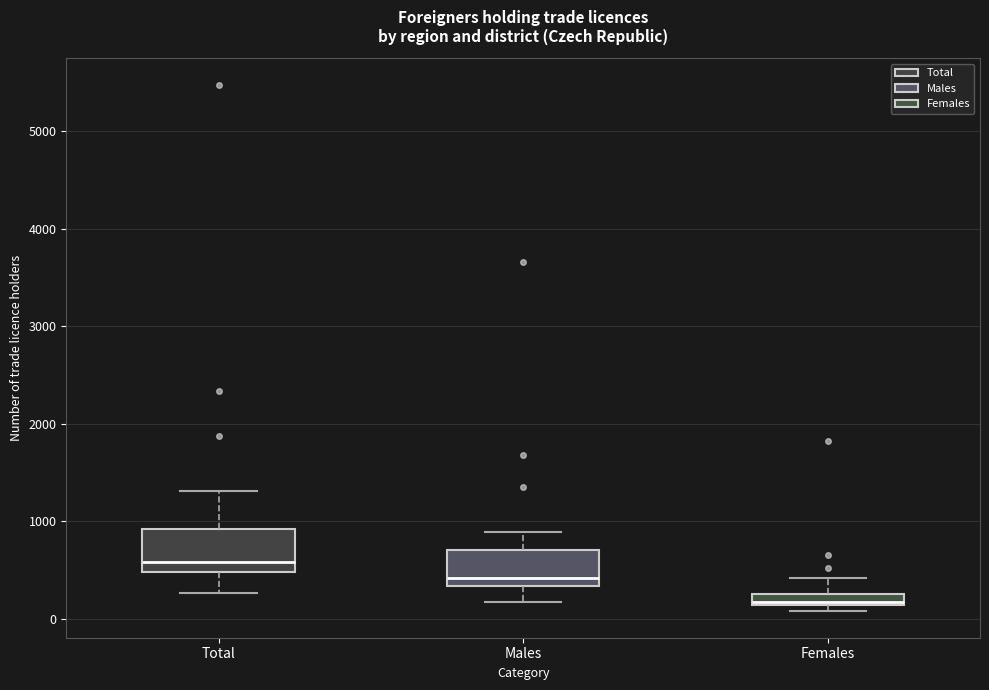

Which box's median line is the highest?

Total